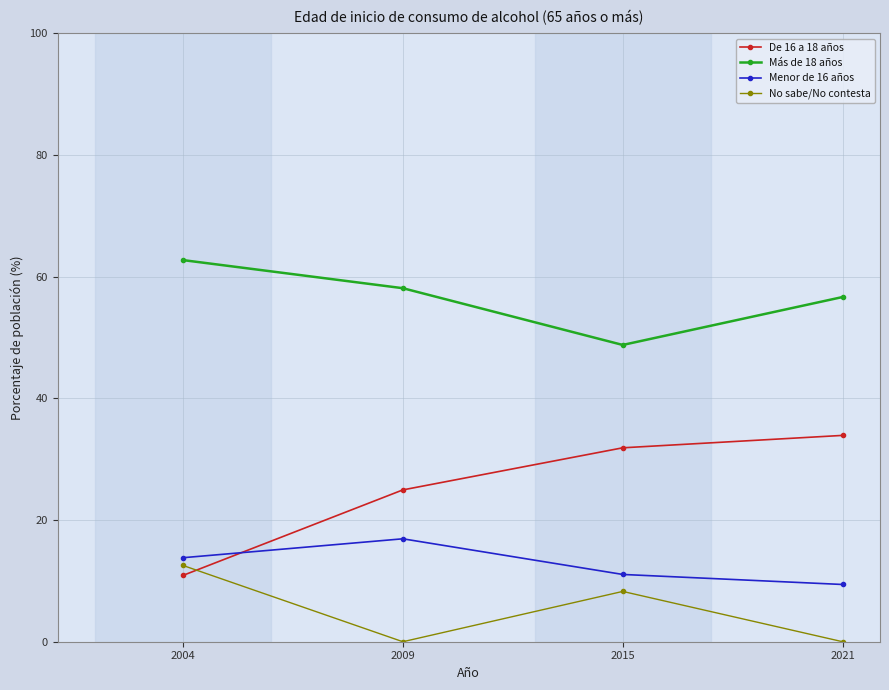

How many data points in Más de 18 años are above 58?

2